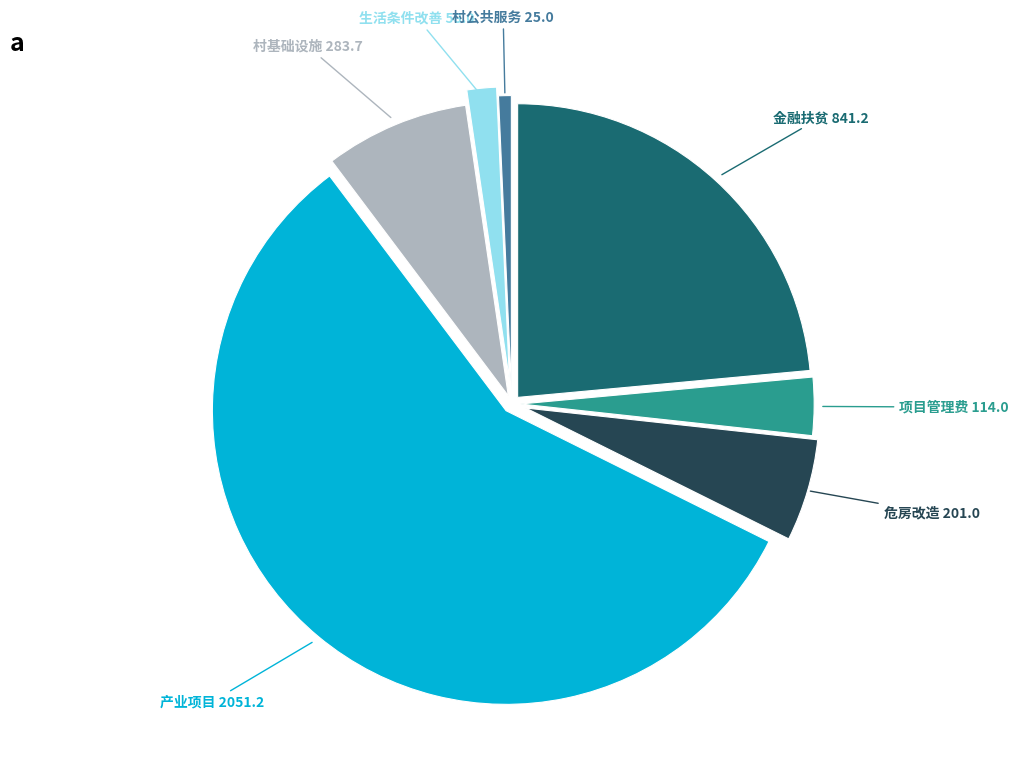

Does any single category account for the majority?

Yes